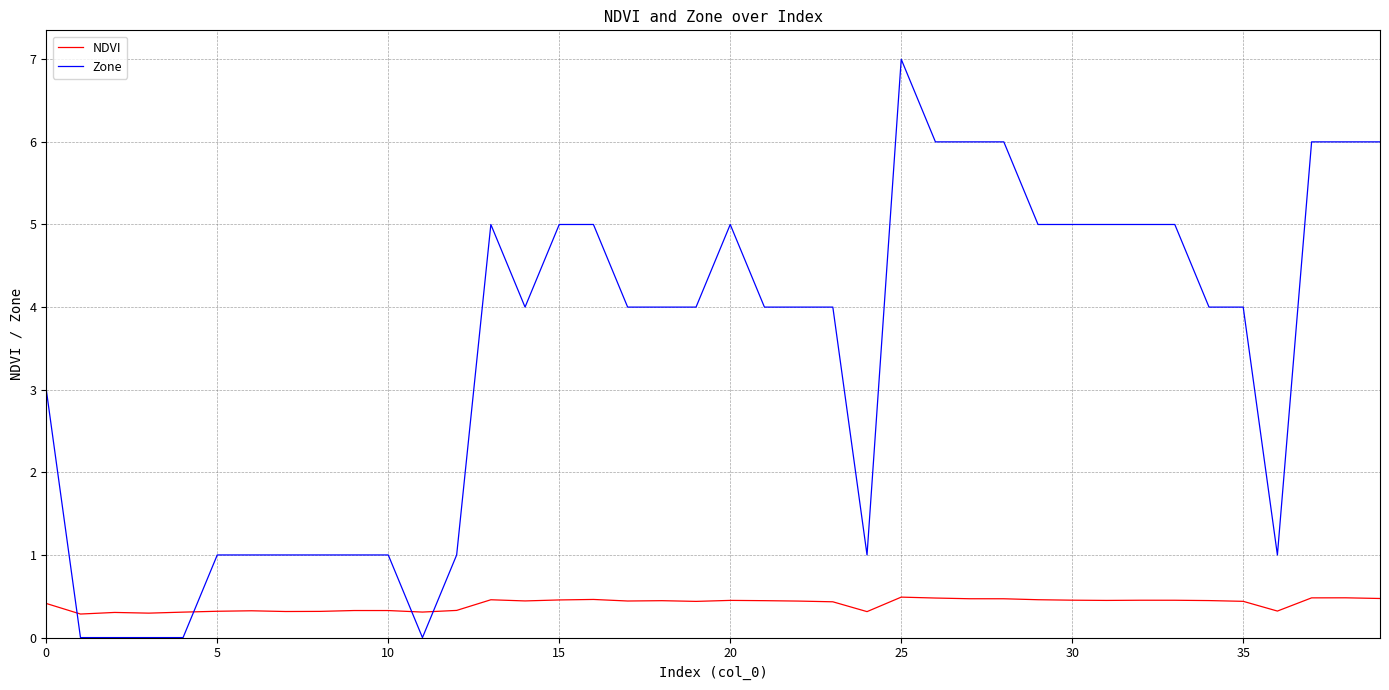

Rank the series by their maximum value, from lowest to highest.

NDVI, Zone